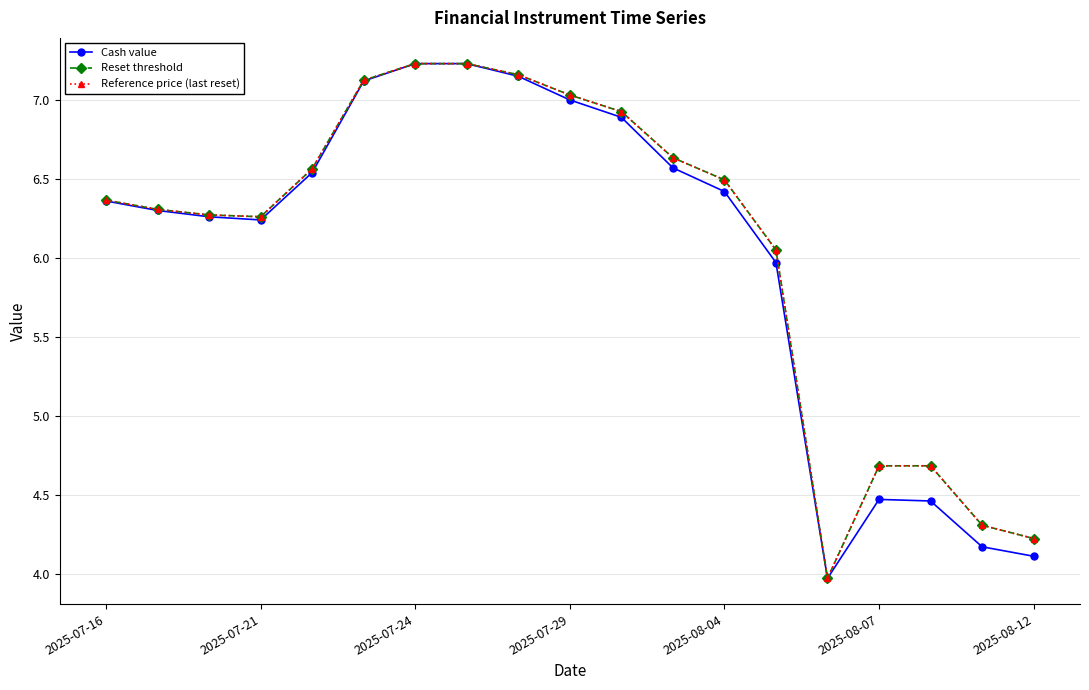

What is the difference between the maximum and minimum values in the Cash value series?

3.3